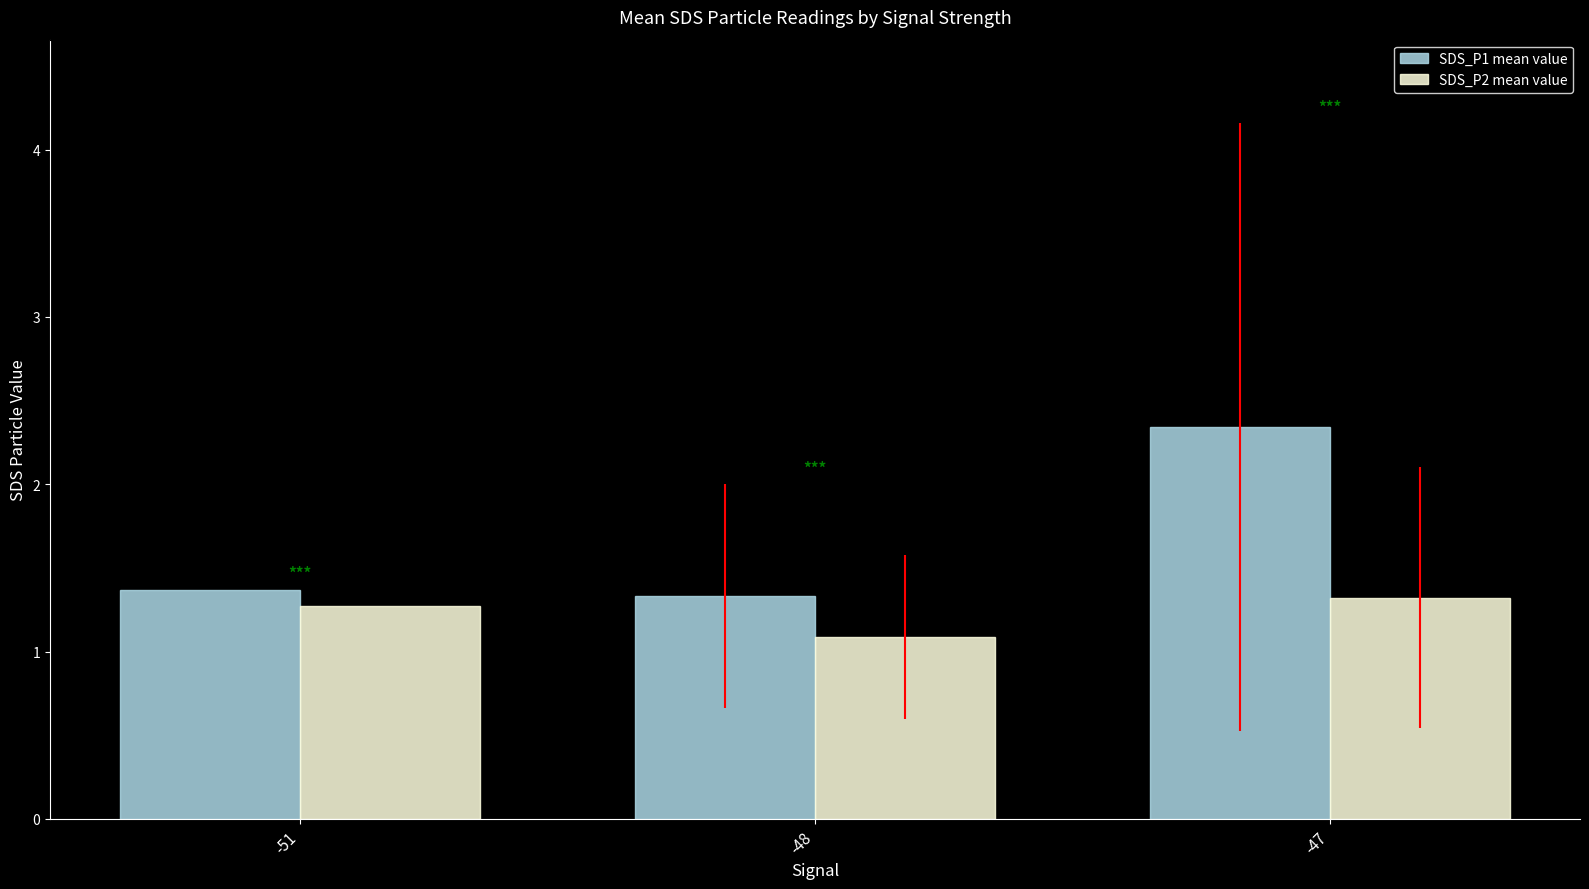

At which label does SDS_P1 mean value reach its minimum?

-48